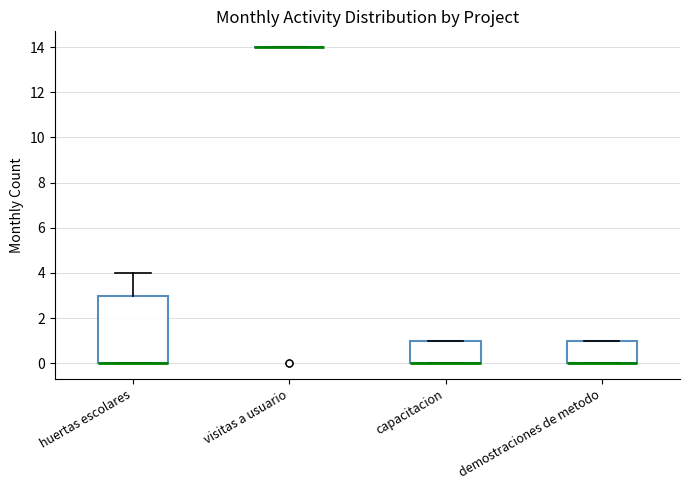

Comparing the boxes themselves (not the whiskers), which one is the tallest?

huertas escolares